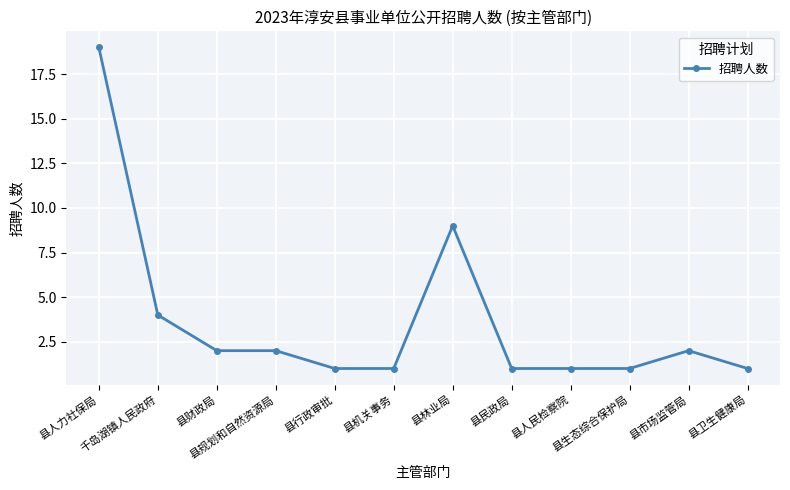

What is the label of the 3rd point from the left?

县财政局